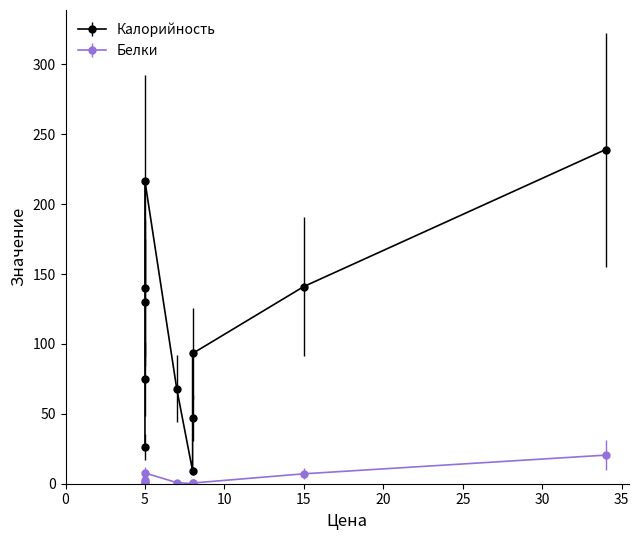

What is the sum of the Калорийность values at 5 and 5?

214.8